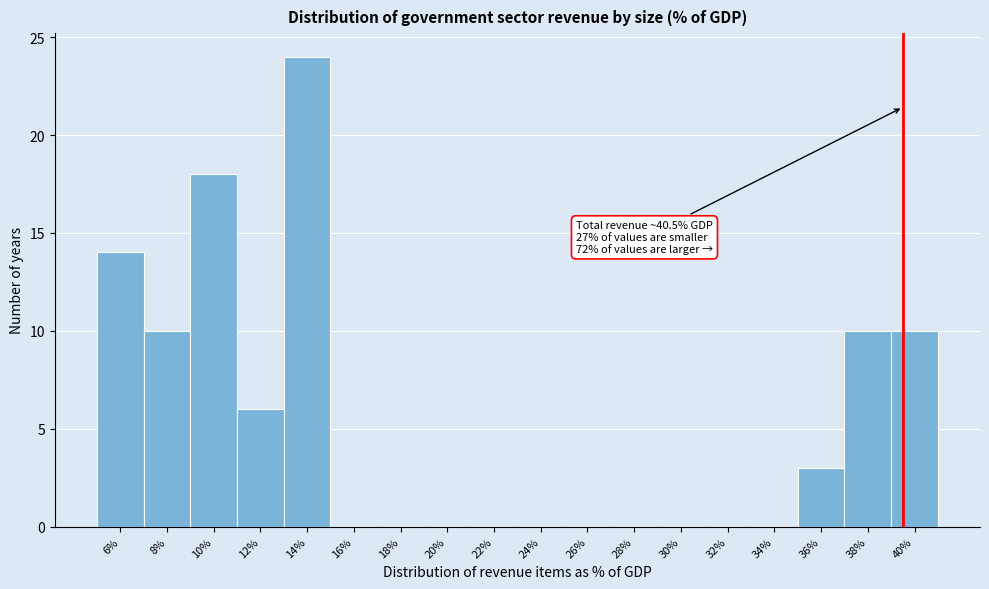

Reading right to left, list all the values displayed in this chart.

40%=10	38%=10	36%=3	34%=0	32%=0	30%=0	28%=0	26%=0	24%=0	22%=0	20%=0	18%=0	16%=0	14%=24	12%=6	10%=18	8%=10	6%=14